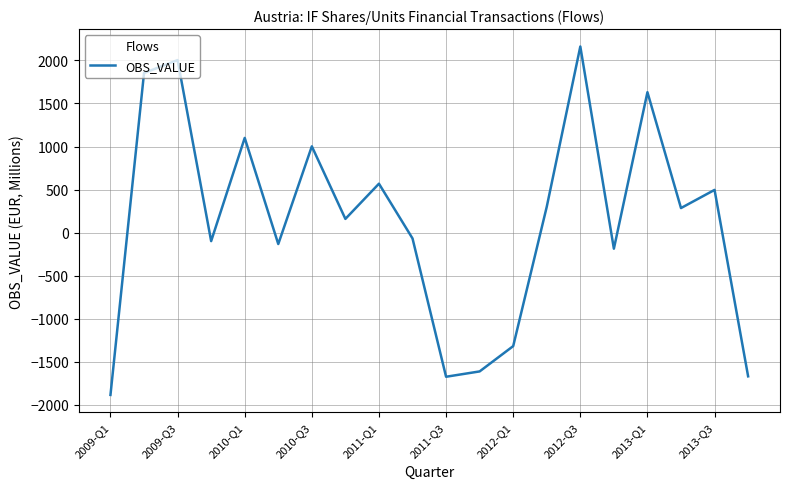

What is the maximum value shown in the chart?

2162